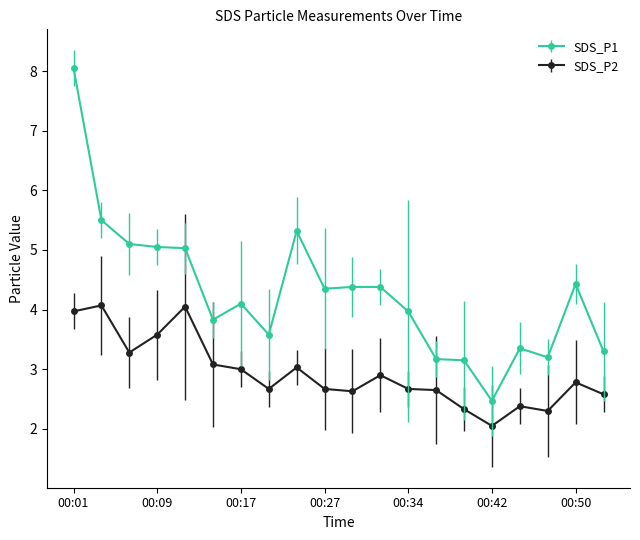

True or false: SDS_P2 and SDS_P1 intersect in this chart.

False